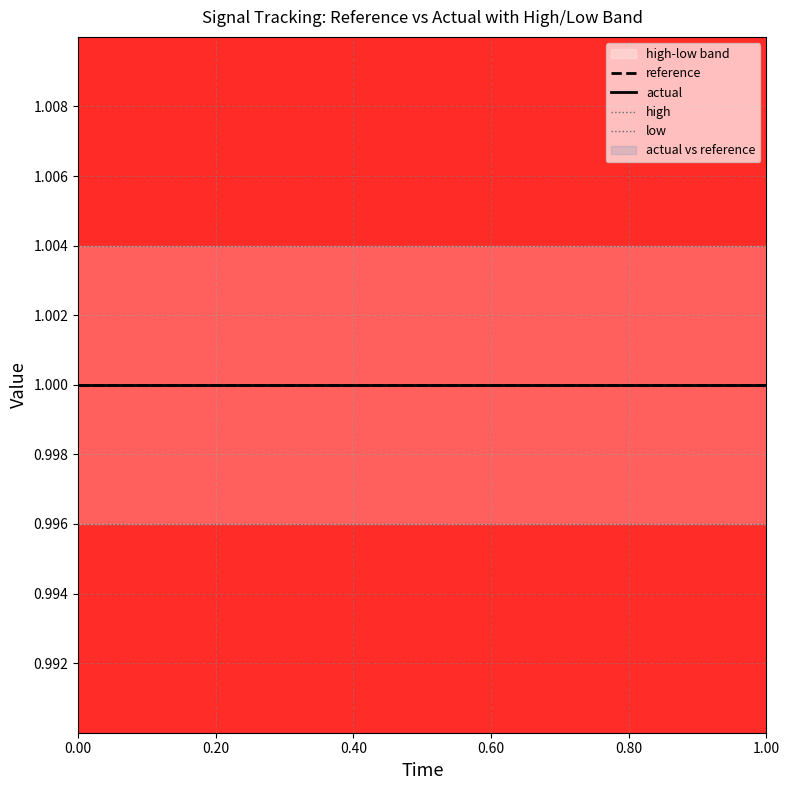

True or false: low and reference cross at least once.

False